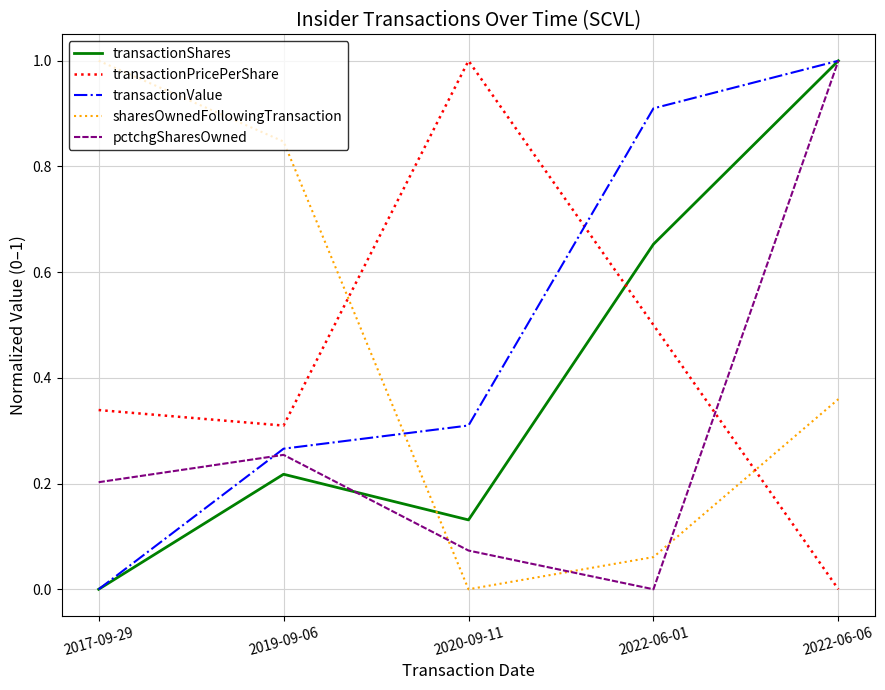

Between 2017-09-29 and 2022-06-01, which series saw the biggest shift?

sharesOwnedFollowingTransaction